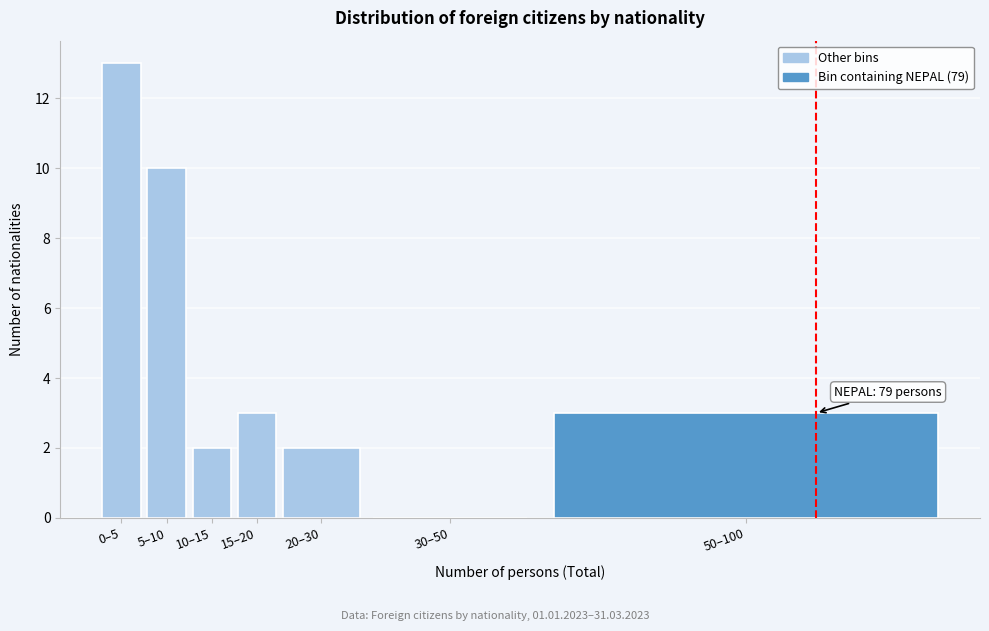

Reading left to right, list all the values displayed in this chart.

0–5=13	5–10=10	10–15=2	15–20=3	20–30=2	30–50=0	50–100=3